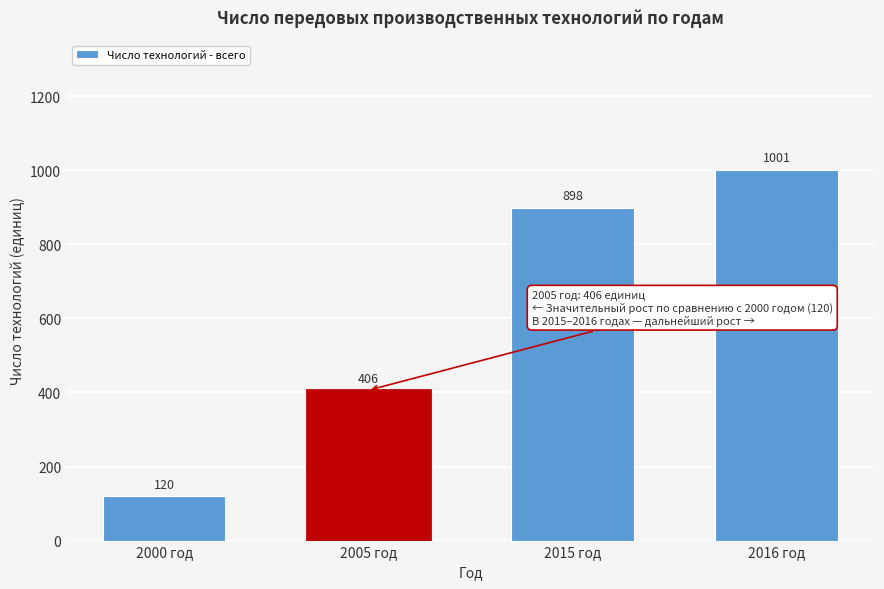

Reading right to left, extract all data points from this chart.

2016 год=1001	2015 год=898	2005 год=406	2000 год=120